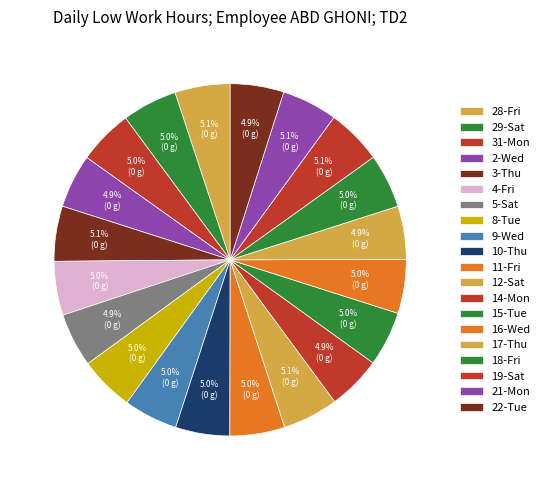

Count the number of slices in the pie.

20